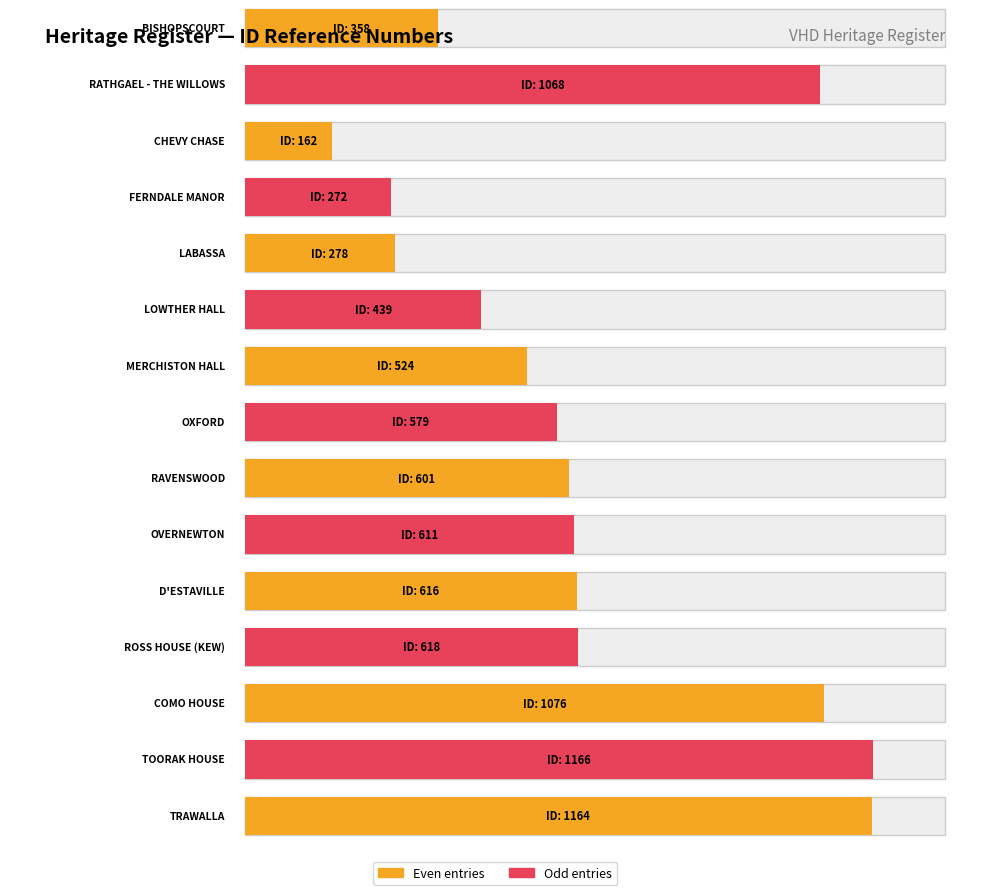

Between FERNDALE MANOR and CHEVY CHASE, which is larger?

FERNDALE MANOR